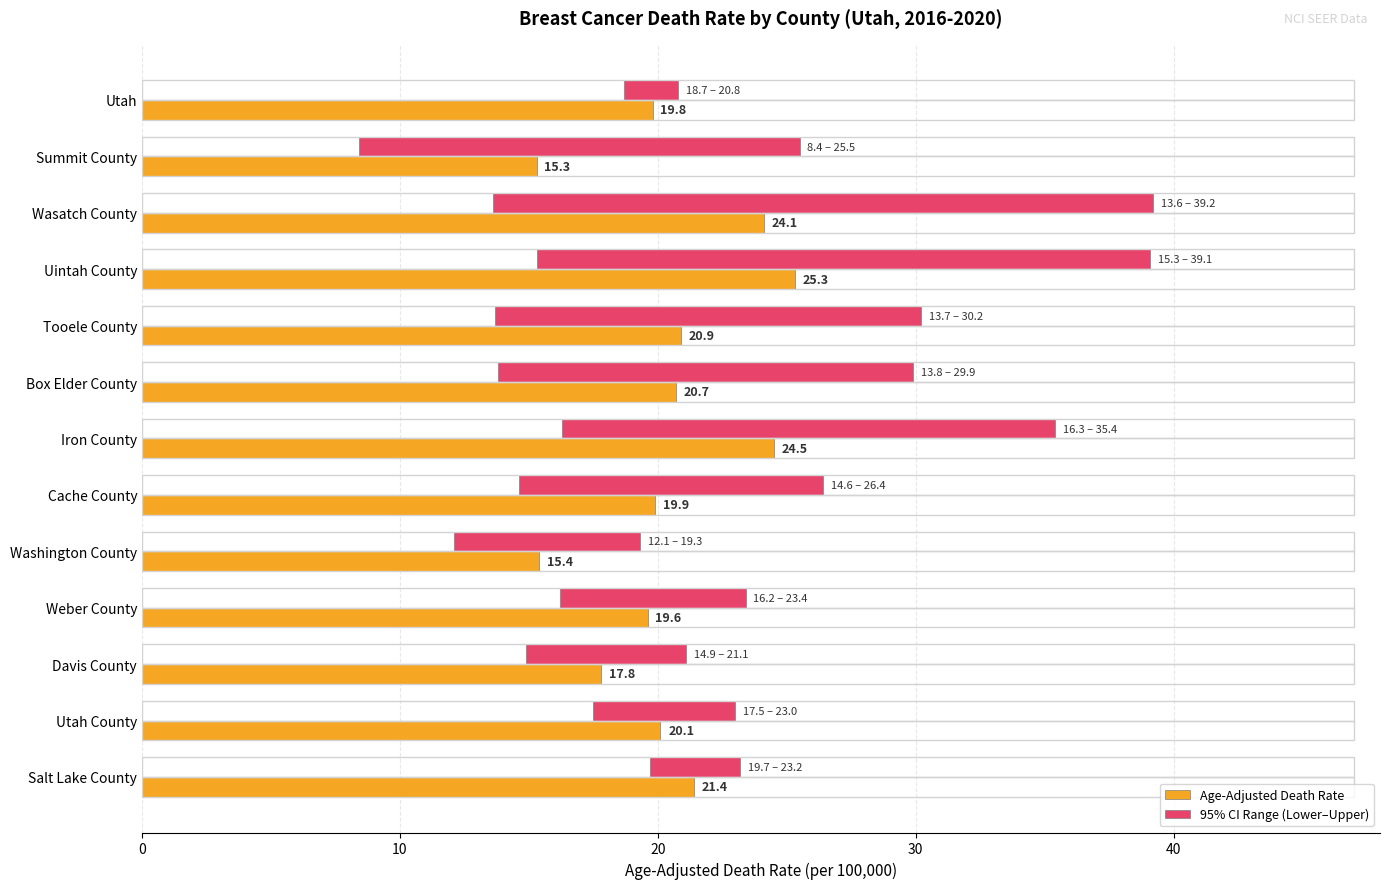

How many values in the Age-Adjusted Death Rate series exceed 20?

7